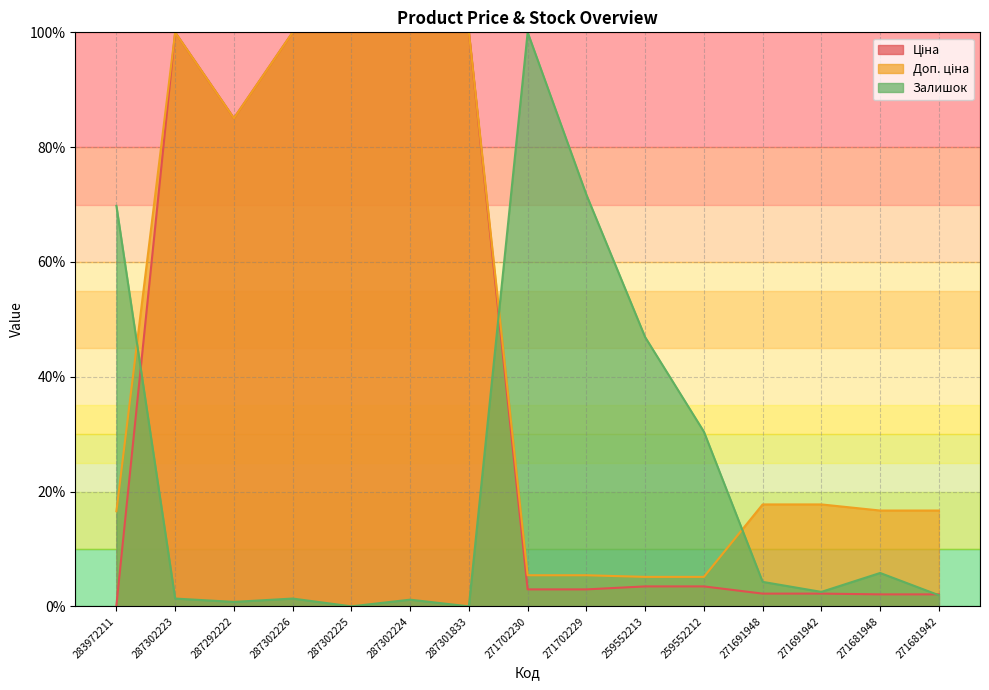

What is the sum of all Ціна values?

606.7